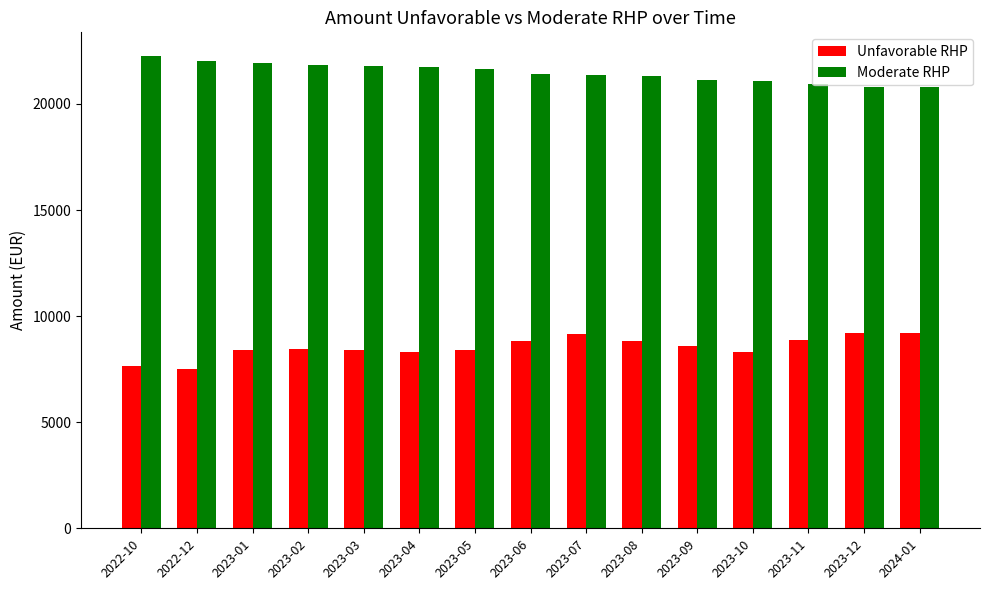

Rank the series by their average value, from lowest to highest.

Unfavorable RHP, Moderate RHP